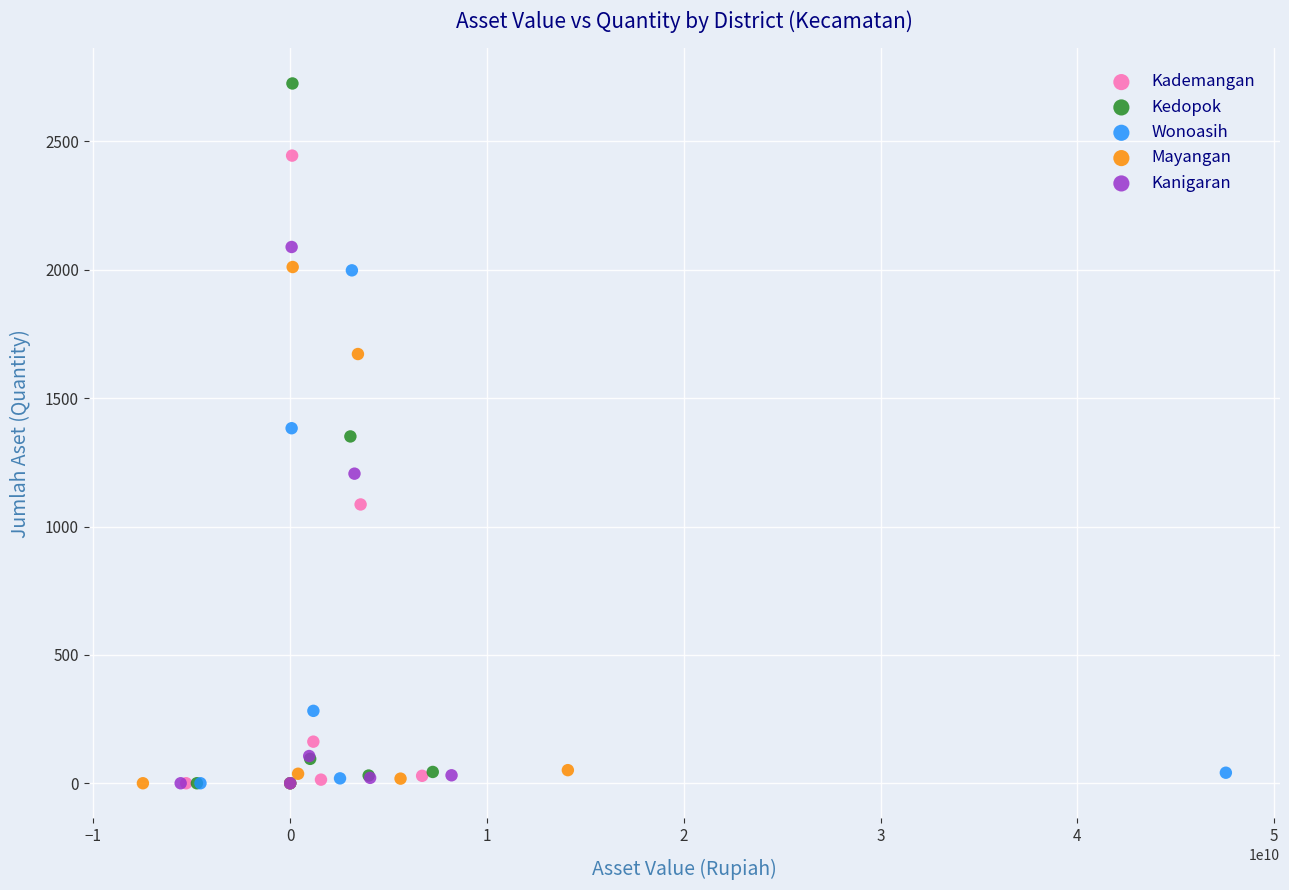

Which series has the widest spread of Y values?

Kedopok